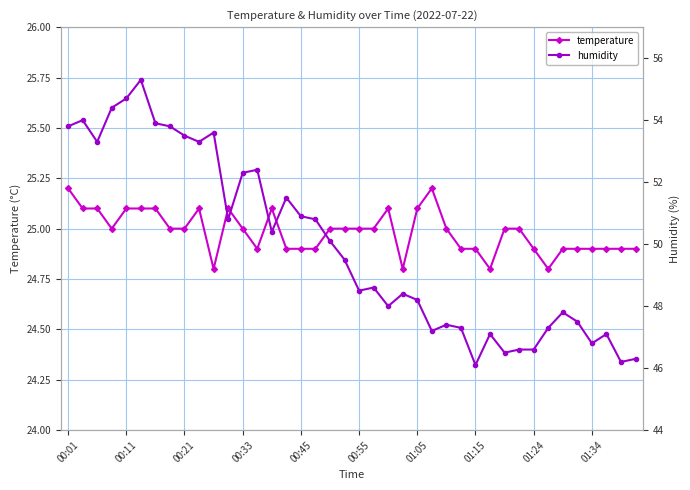

Is it true that temperature equals 24.9 at 01:15?

True